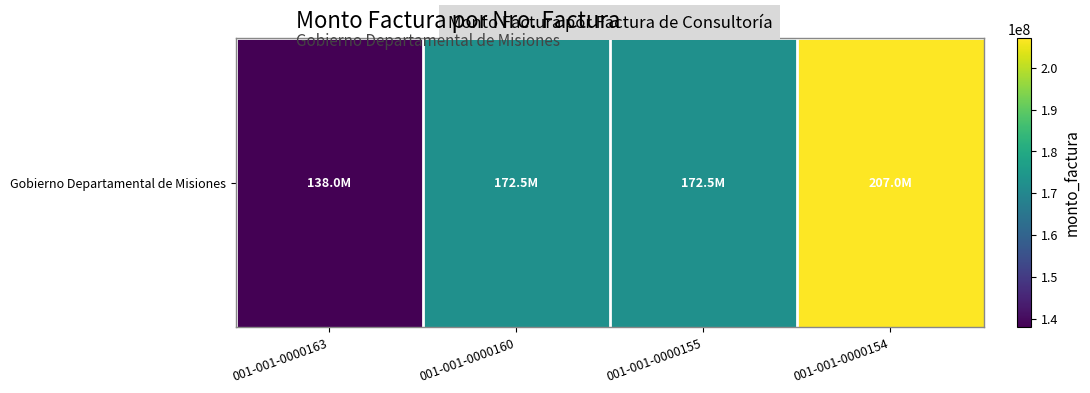

Where is the data nearest to the value 172500000?

001-001-0000160